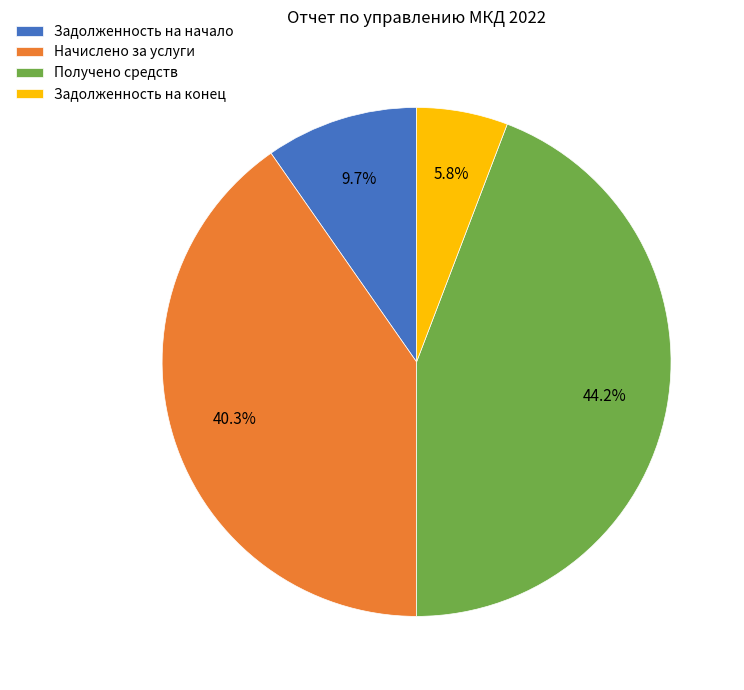

Between Получено средств and Задолженность на конец, which is larger?

Получено средств